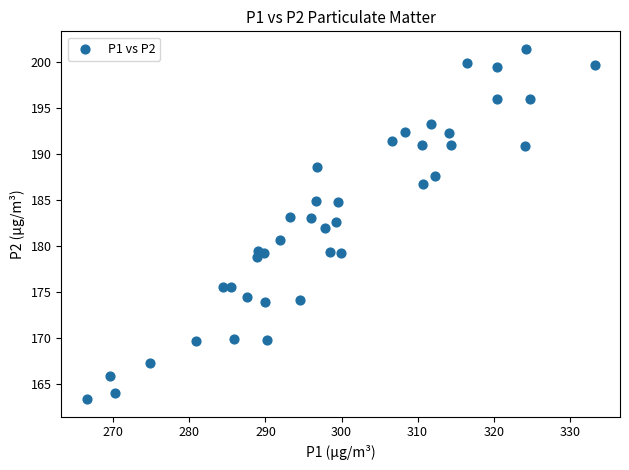

What is the range of X values (max minus min)?

66.8